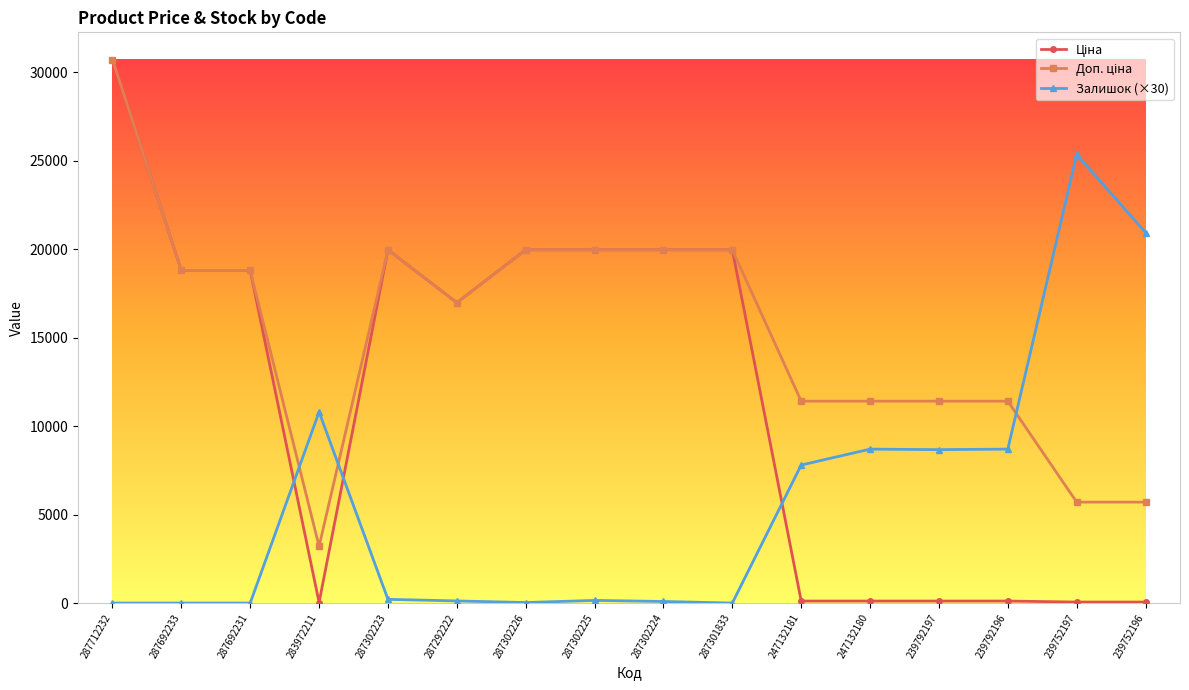

Count the number of data series in this chart.

3